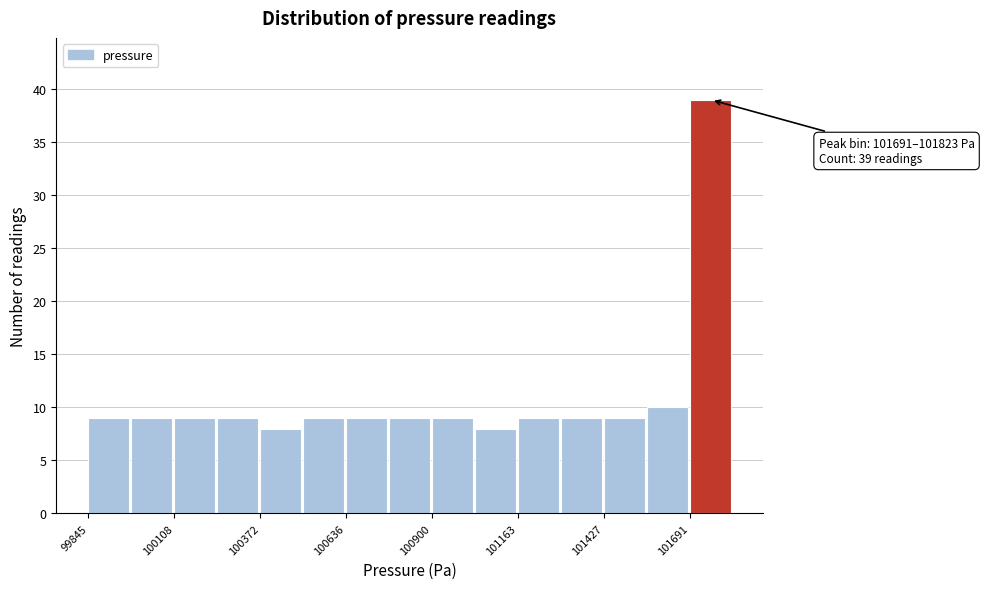

Around what value on the x-axis is the tallest bar? Give the approximate position of its centre, as read against the axis.

101750